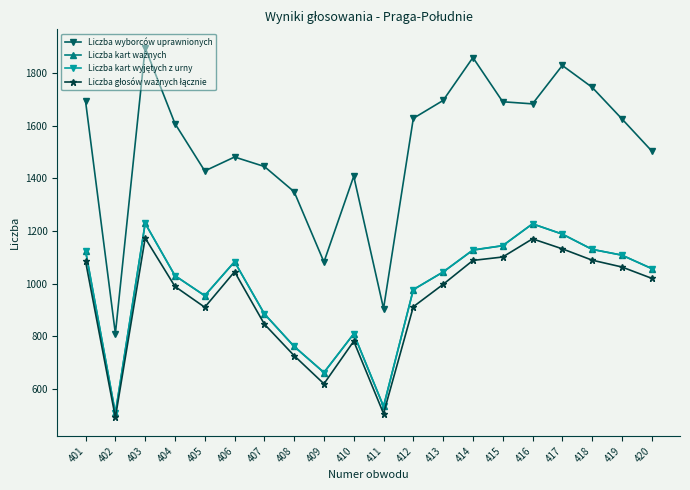

At which label does Liczba wyborców uprawnionych reach its peak?

403